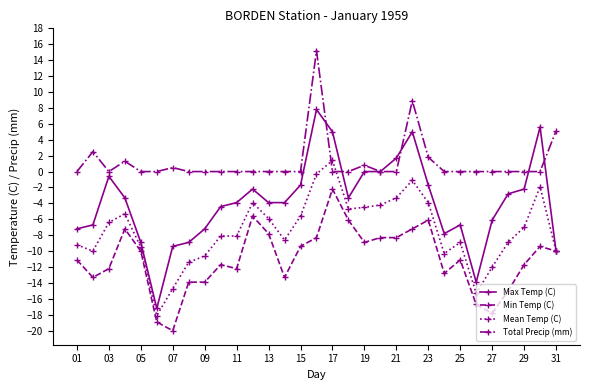

What is the value of the Mean Temp (C) point at the 1st from the left?

-9.2